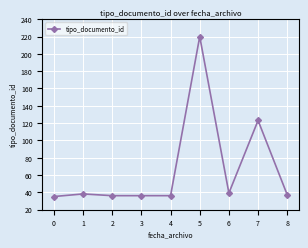

What is the sum of the values at 7 and 3?

159